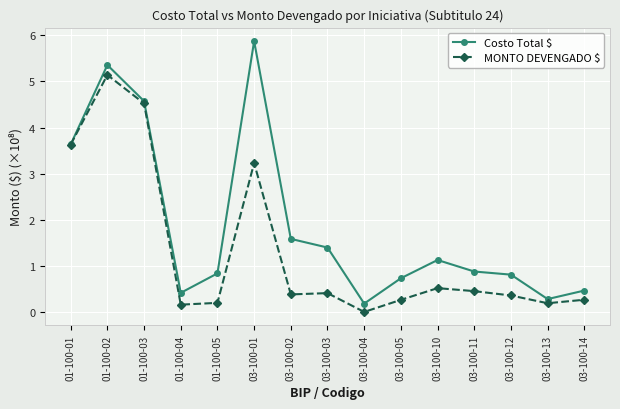

Which category has the lowest value in the MONTO DEVENGADO $ series?

03-100-04